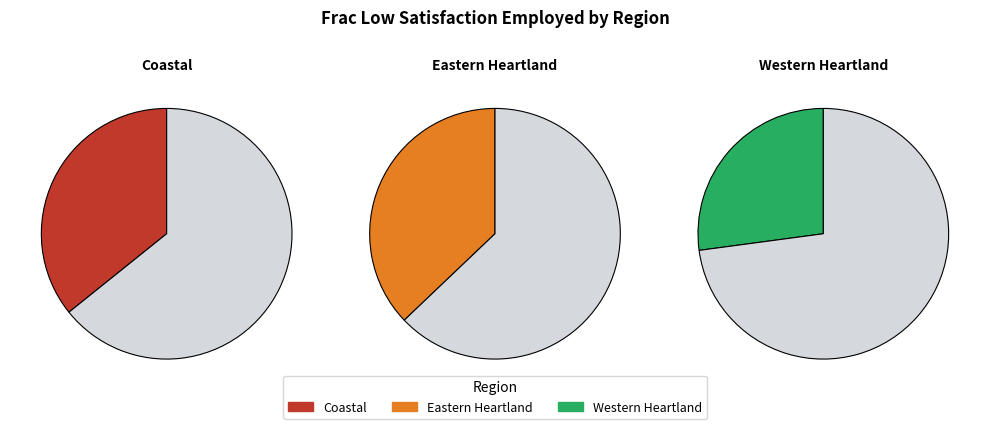

Rank the categories by value from highest to lowest.

Eastern Heartland, Coastal, Western Heartland